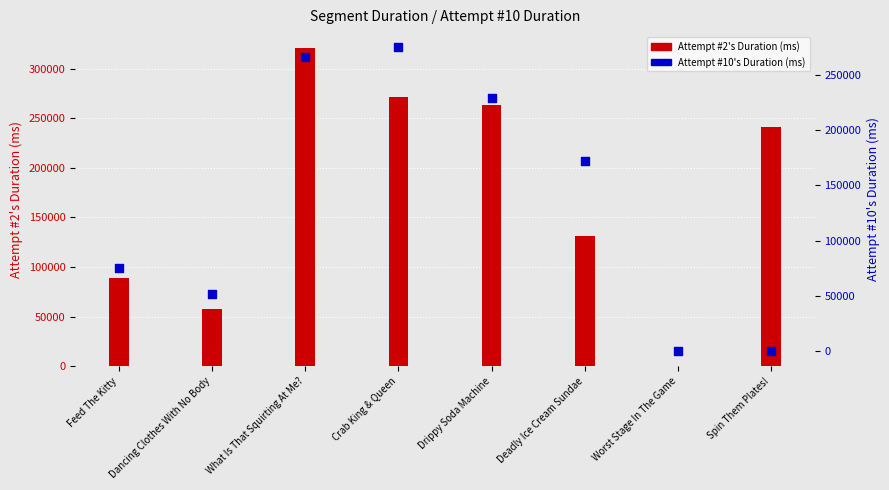

What are all the series names shown in the legend?

Attempt #2's Duration (ms), Attempt #10's Duration (ms)